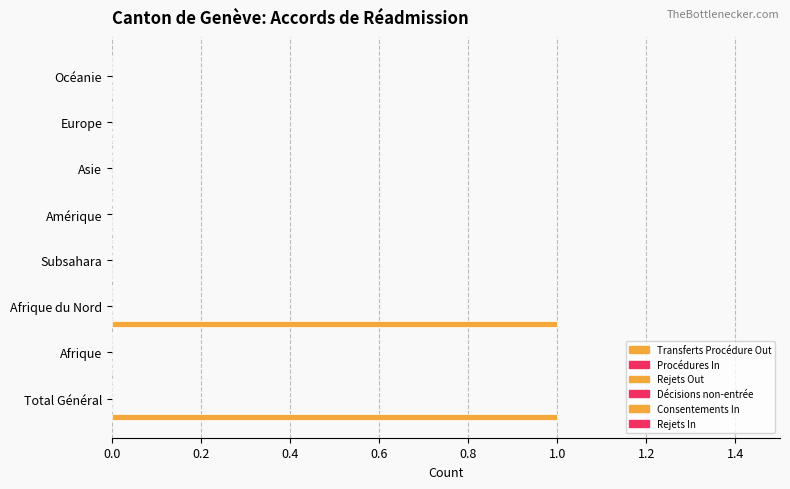

Are the bars horizontal?

Yes